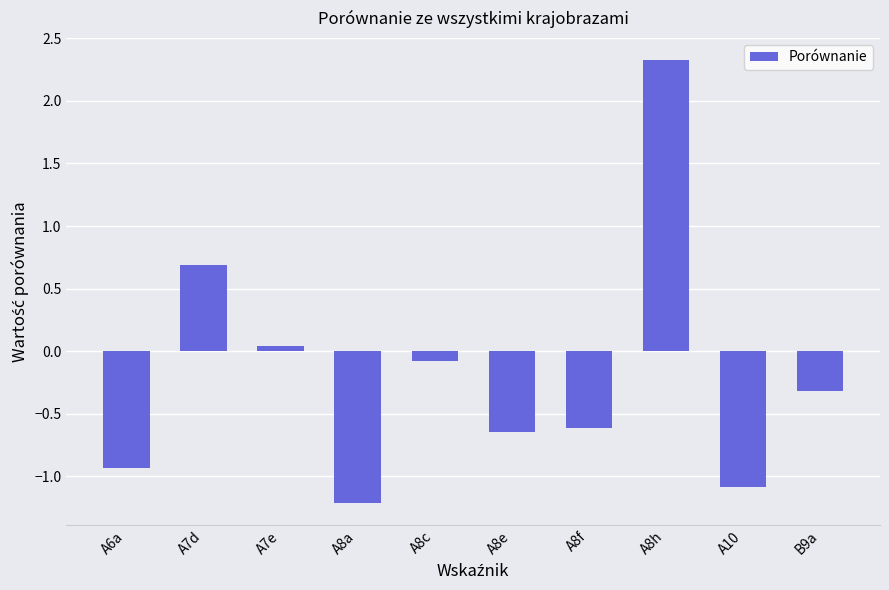

How many values exceed 0?

3